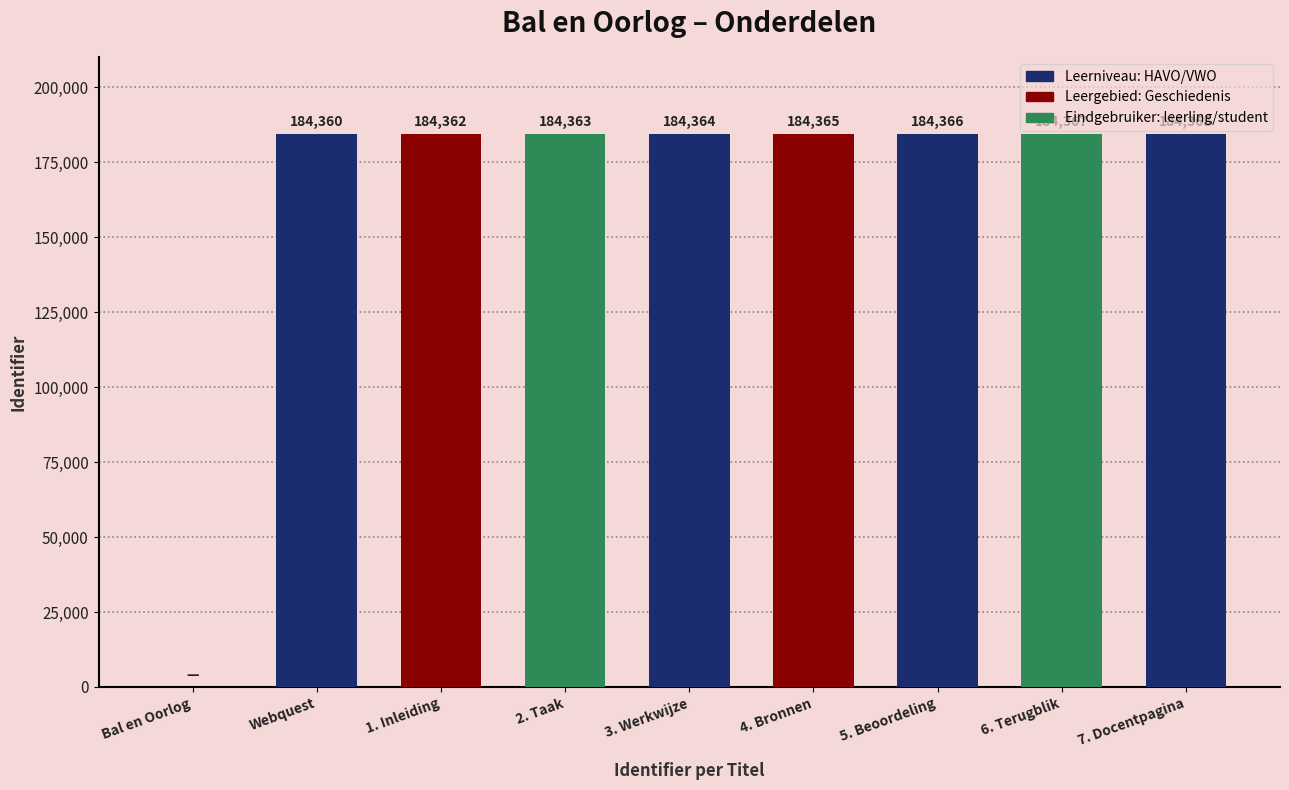

The value at Webquest is 184360. True or false?

True